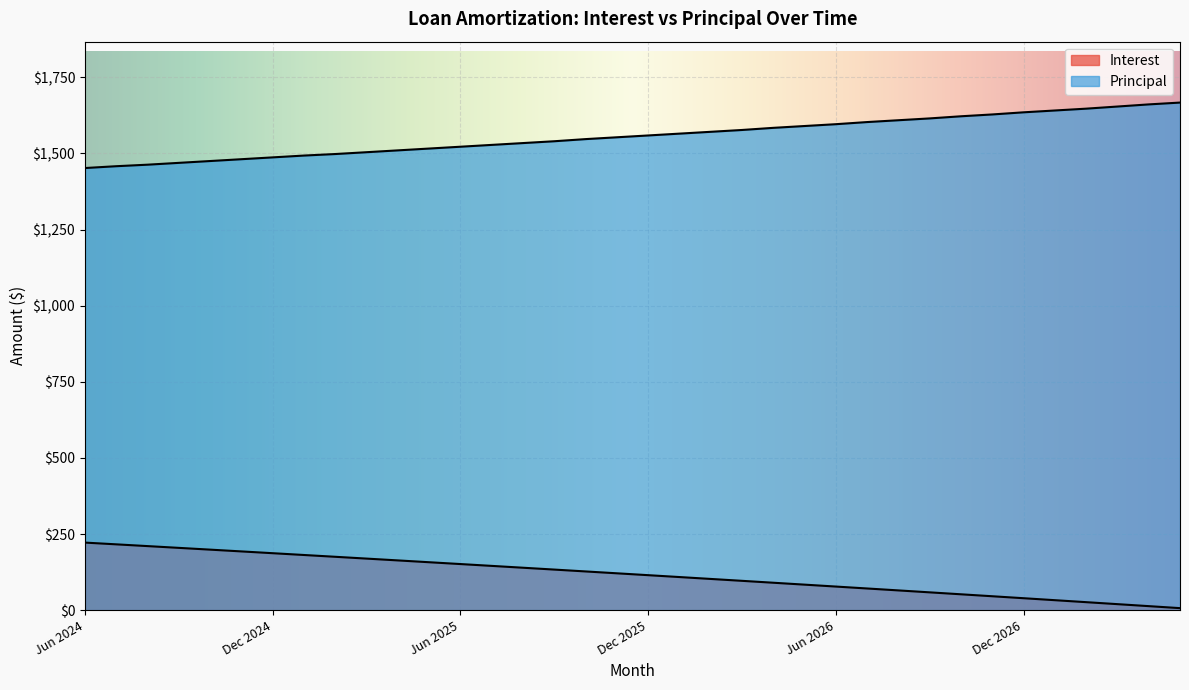

Where is Interest nearest to the value 114?

Dec 2025